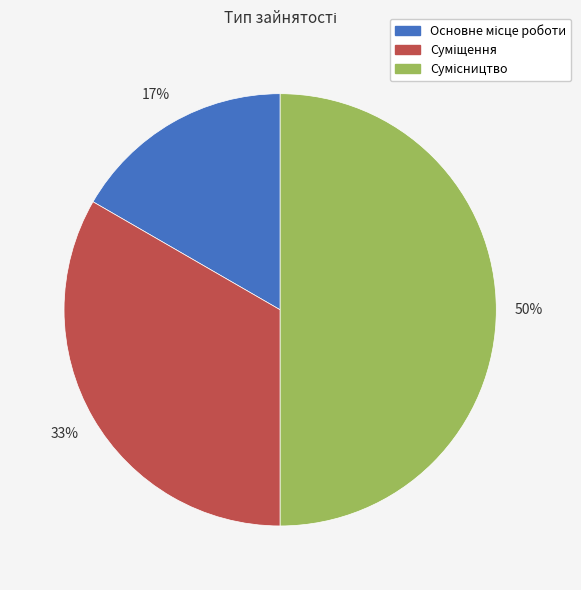

To the nearest percent, what is the average slice percentage?

33%